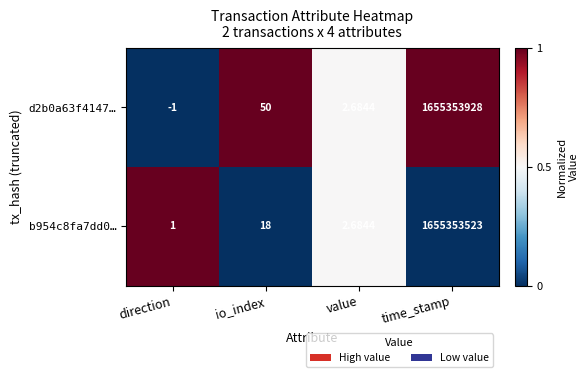

Where is b954c8fa7dd0… nearest to the value 827676762?

io_index